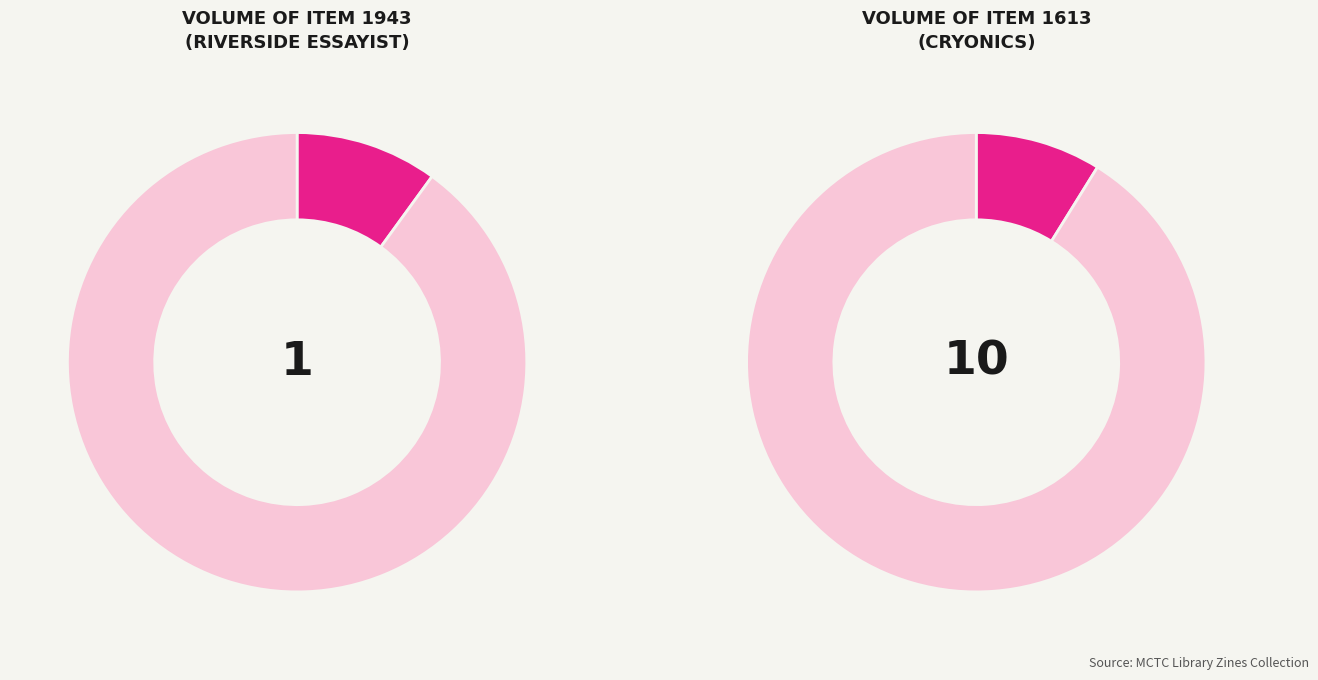

Does any single category account for the majority?

Yes